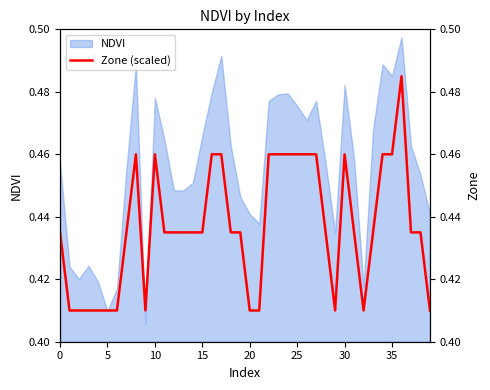

True or false: the data shows 0.1 at 13.

False